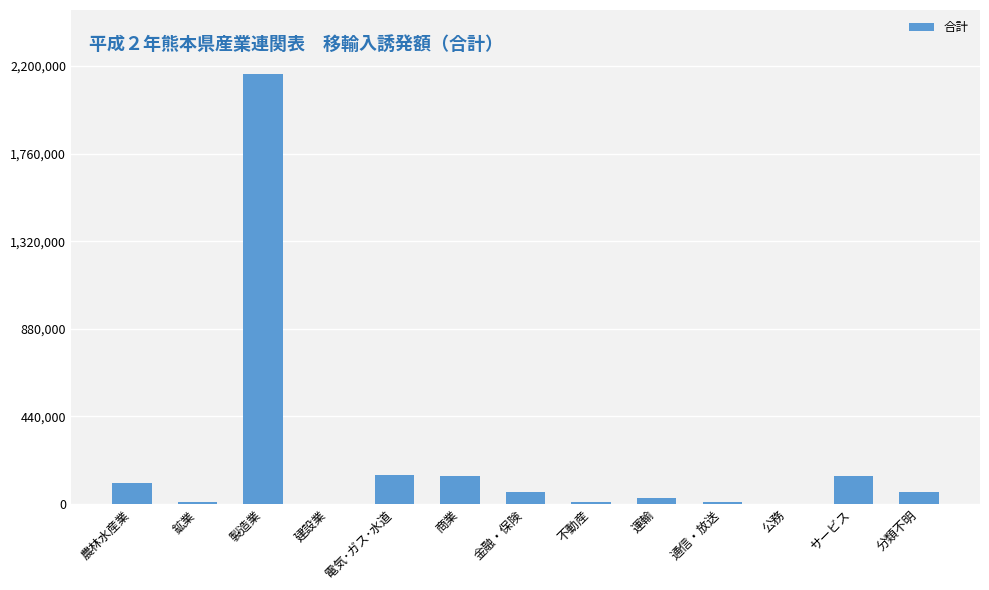

At which label is the value closest to 1079028?

電気･ガス･水道